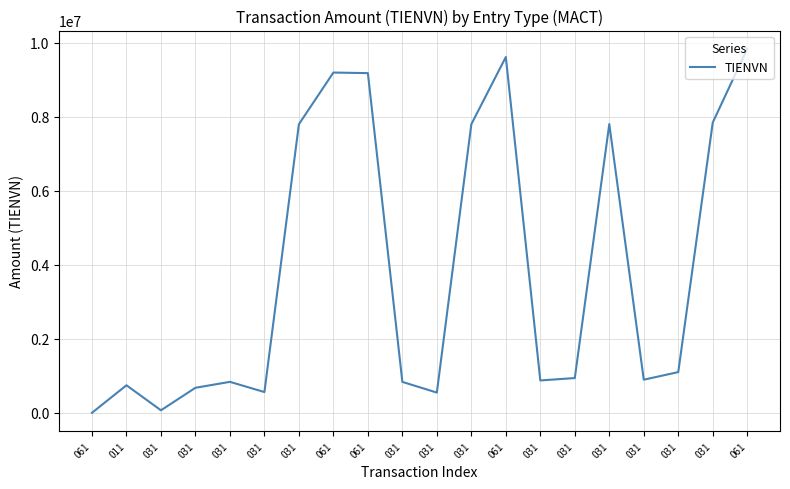

Where is the data nearest to the value 4916770?

031